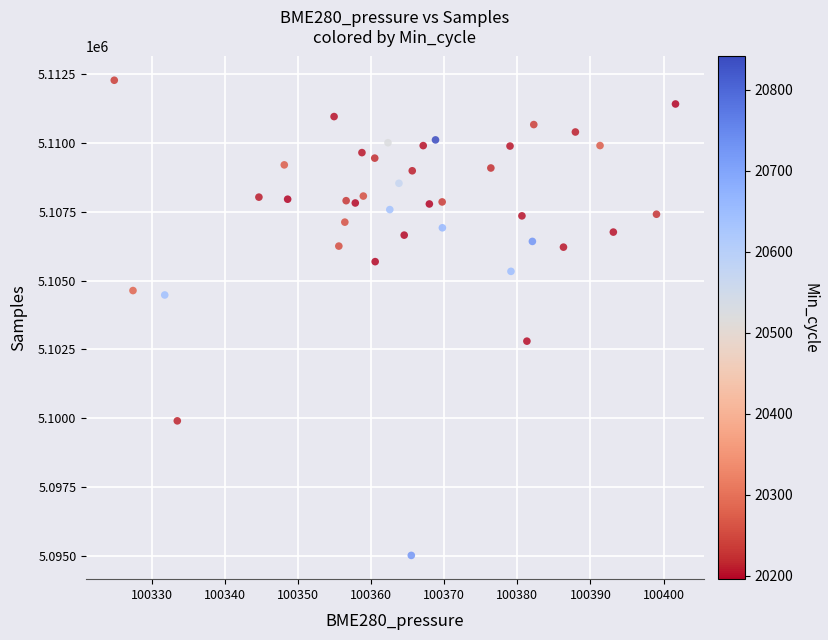

What is the range of Y values (max minus min)?

17236